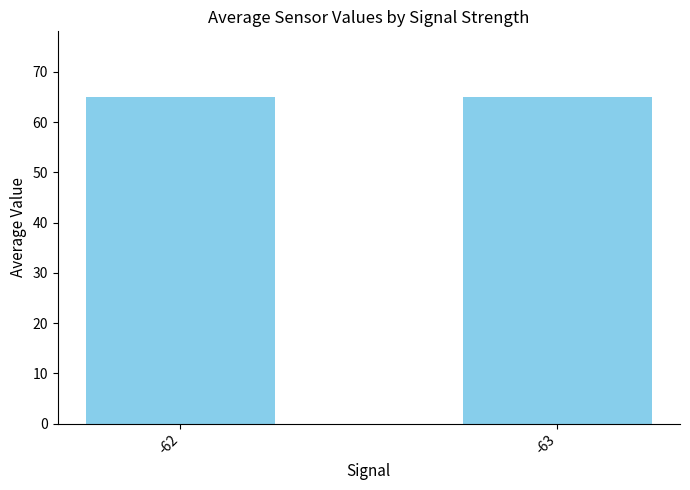

What is the value of the 2nd bar from the left?

65.0